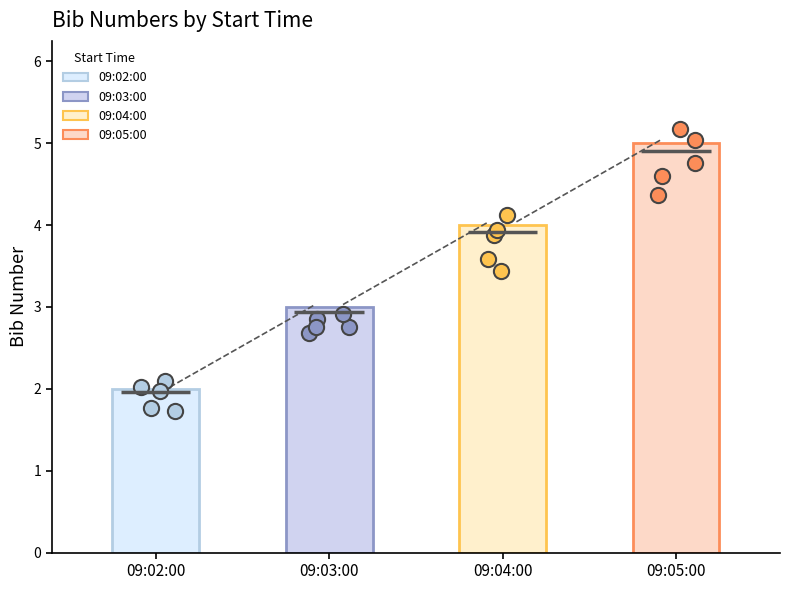

Which has a higher value, 09:03:00 or 09:02:00?

09:03:00